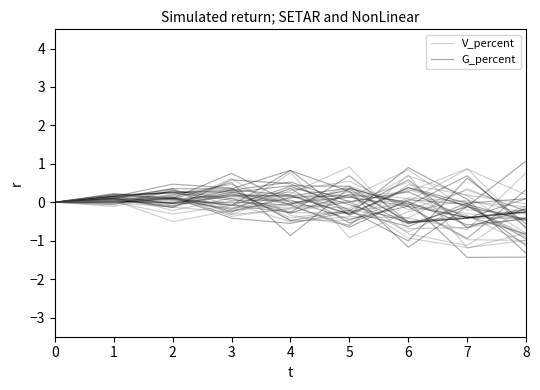

Is it true that G_percent equals 0.0 at 0?

True